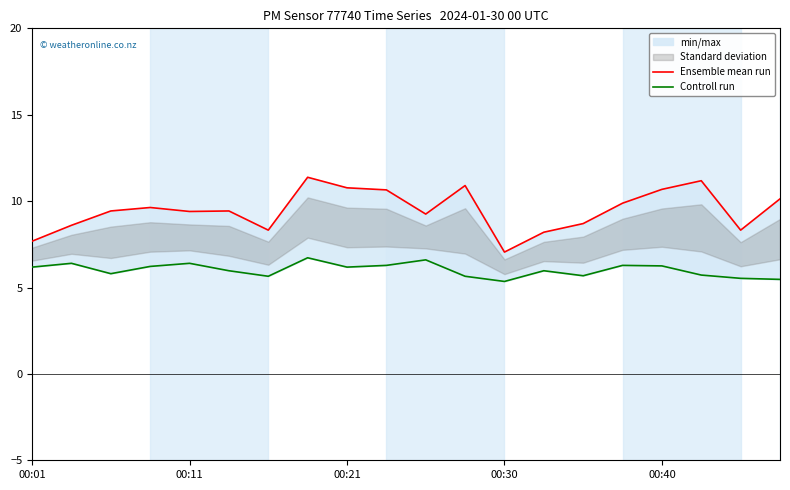

At how many categories does at least one series exceed 10?

7